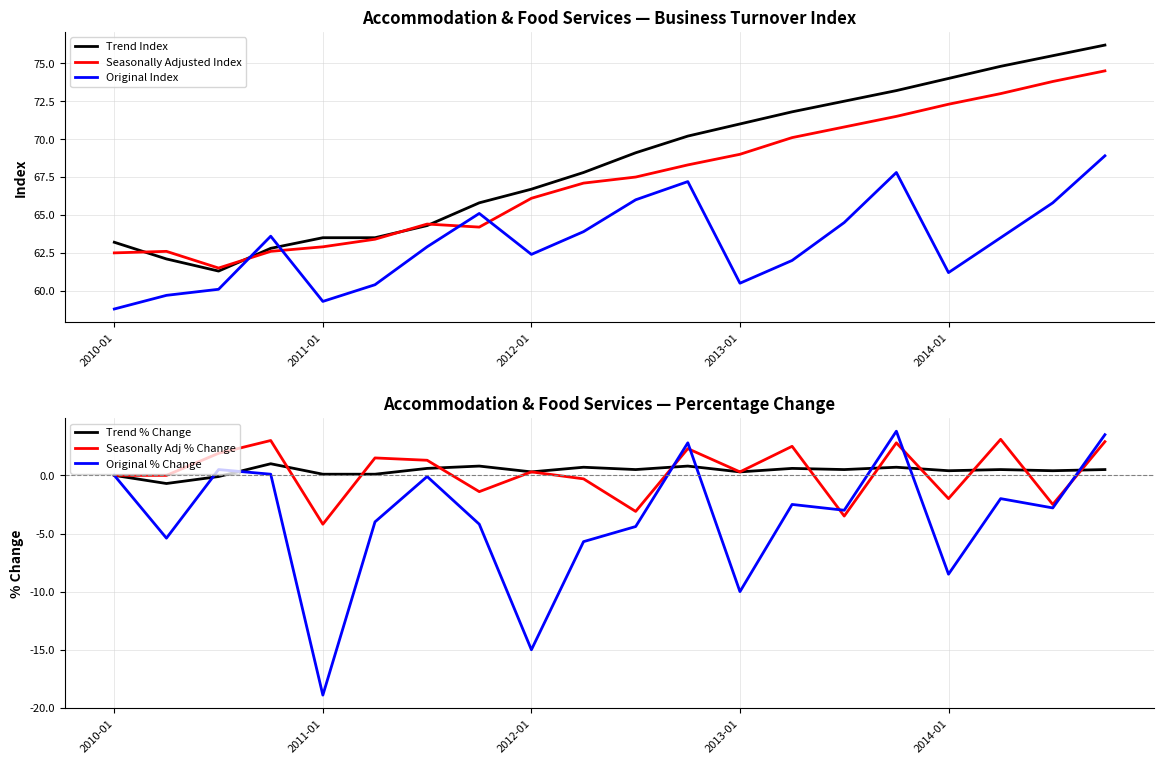

What is the lowest value of the Seasonally Adjusted Index series?

61.5